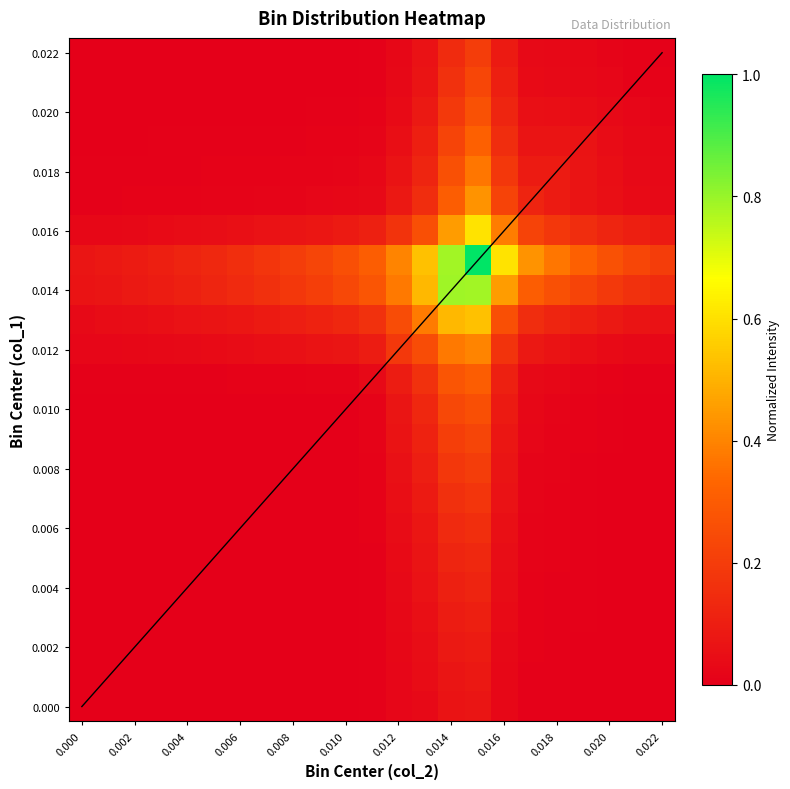

Which label corresponds to the largest value in the chart?

0.015